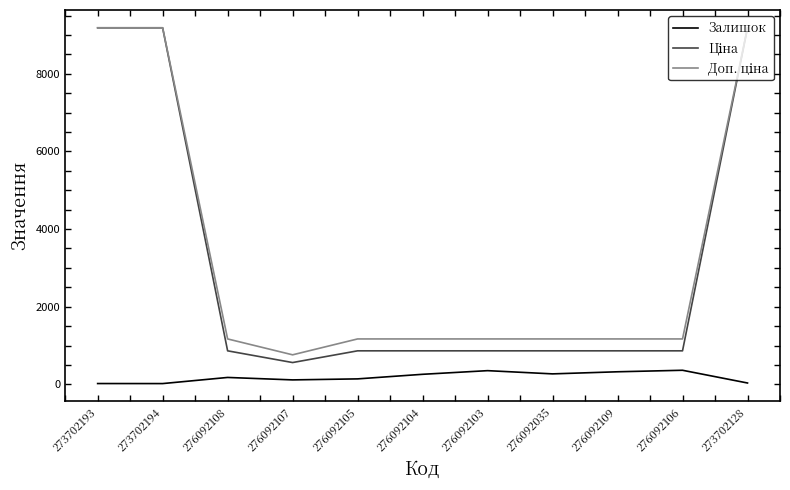

How many lines are shown in the chart?

3